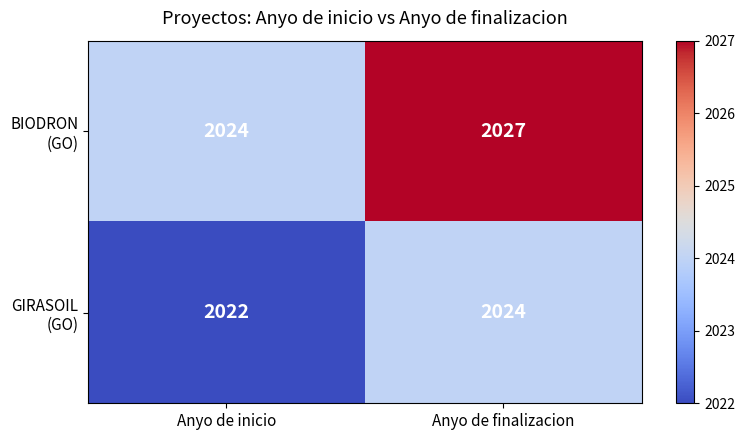

At which category is the sum across all series the highest?

Anyo de finalizacion